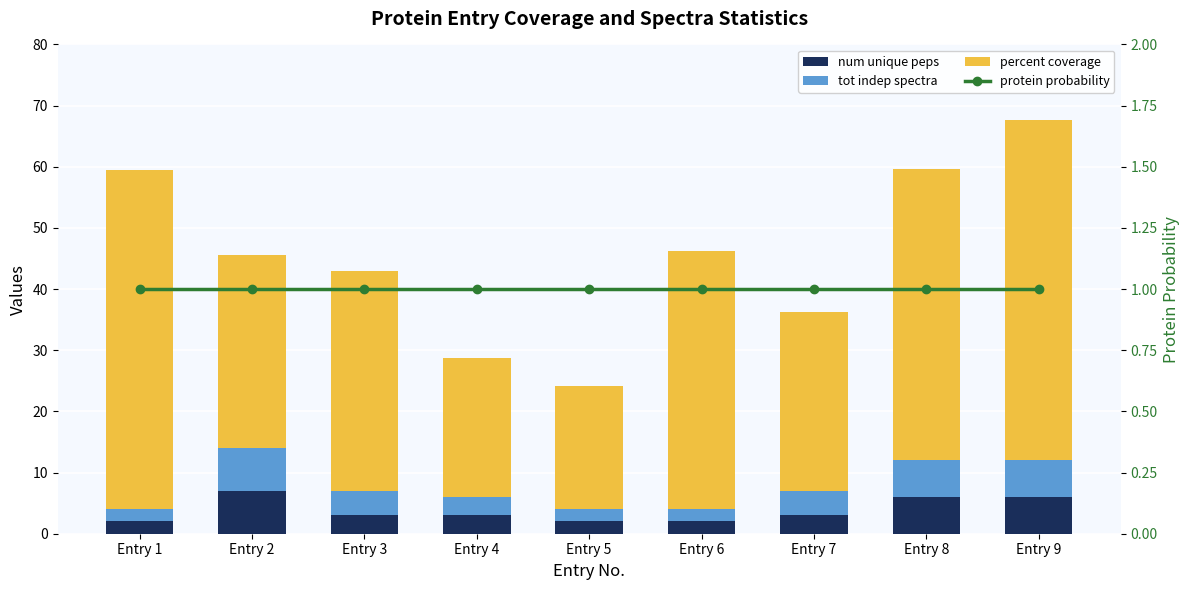

Rank the categories by protein probability value from lowest to highest.

Entry 1, Entry 2, Entry 3, Entry 4, Entry 5, Entry 6, Entry 7, Entry 8, Entry 9